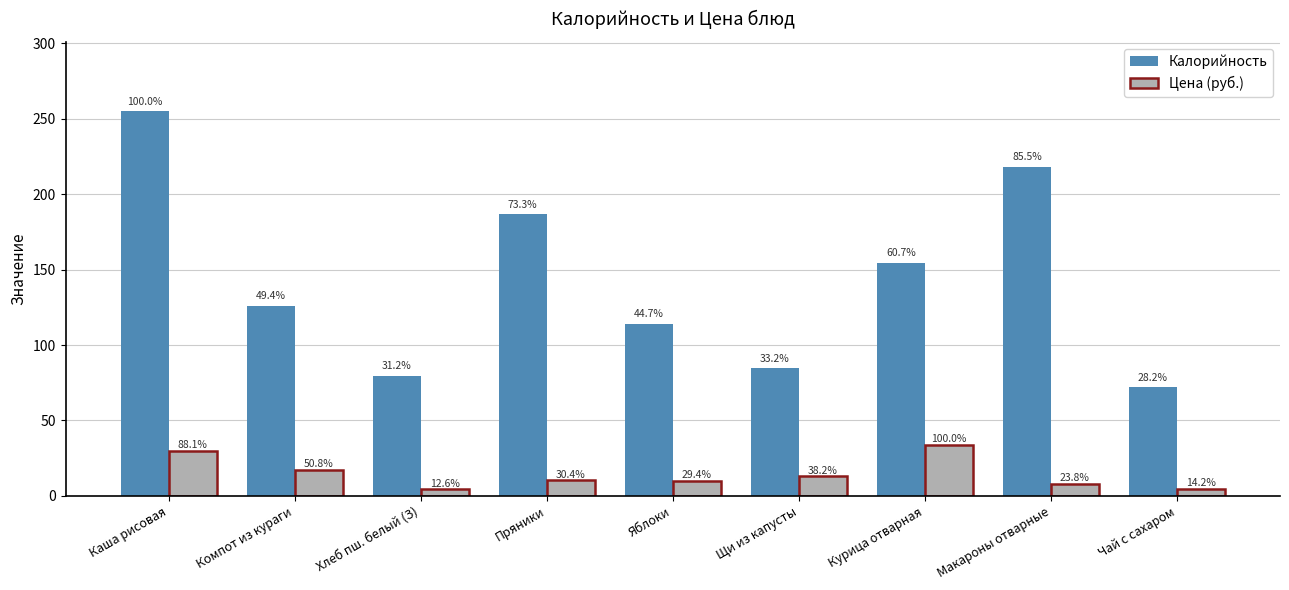

What is the label of the 4th bar from the right?

Щи из капусты